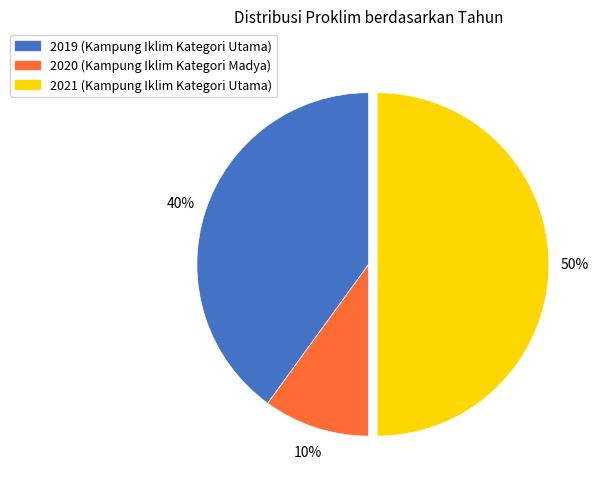

Does 2019 account for over 50% of the chart?

No